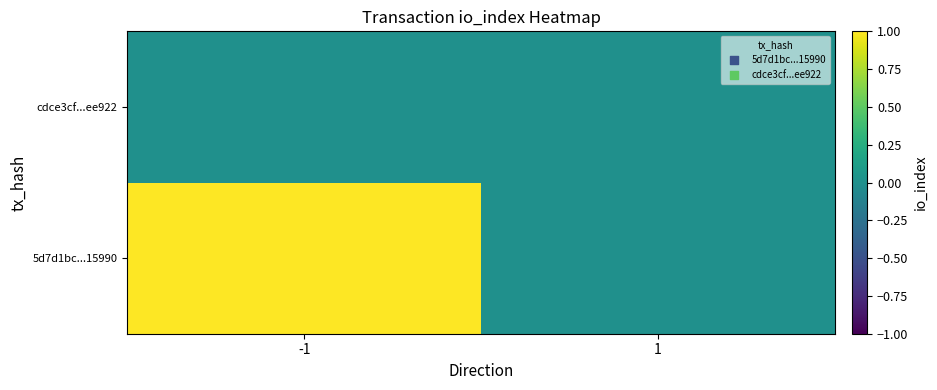

Reading right to left, transcribe all the data shown in this chart.

5d7d1bc...15990: 1=0	-1=1
cdce3cf...ee922: 1=0	-1=0